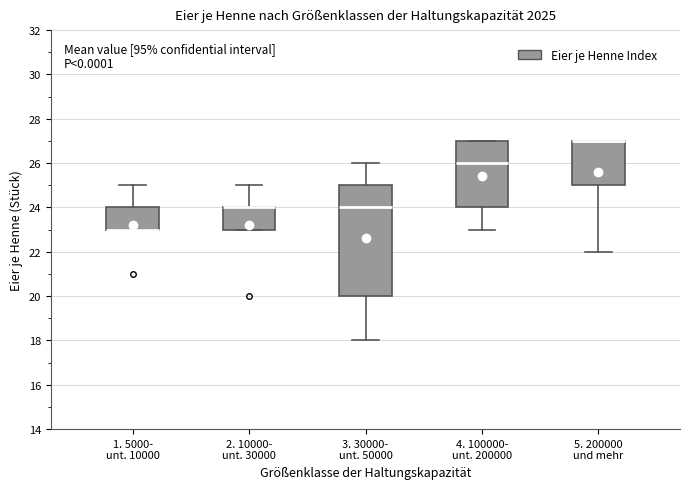

Reading left to right, transcribe this box plot: for each box, give where its median line is, the range the box spans, and where its two whiskers end, as read against the y-axis. The values are not printed on the chart, so give them approximately, as read against the axis.

1. 5000- unt. 10000: median 23 (drawn on the box's lower edge), box 23 to 24, whiskers 23 to 25
2. 10000- unt. 30000: median 24 (drawn on the box's upper edge), box 23 to 24, whiskers 23 to 25
3. 30000- unt. 50000: median 24, box 20 to 25, whiskers 18 to 26
4. 100000- unt. 200000: median 26, box 24 to 27, whiskers 23 to 27
5. 200000 und mehr: median 27 (drawn on the box's upper edge), box 25 to 27, whiskers 22 to 27